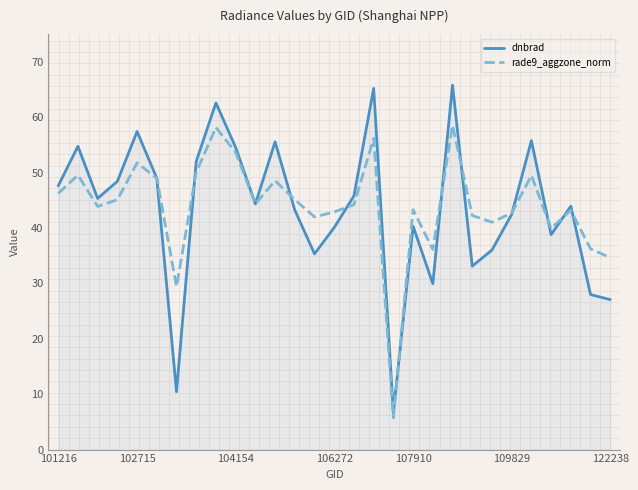

Which series has the widest spread of values?

dnbrad